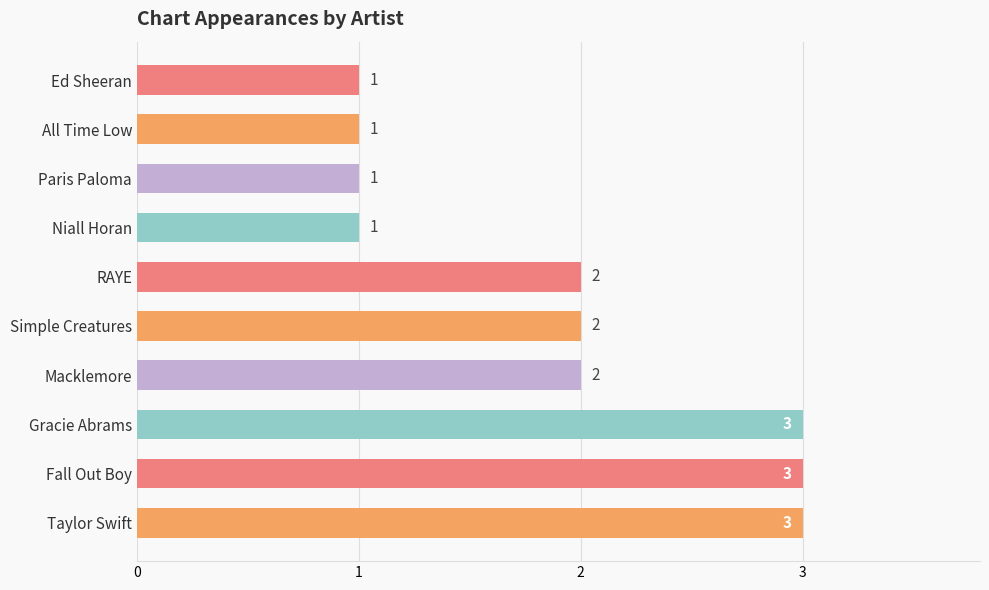

True or false: the data shows 3 at Fall Out Boy.

True